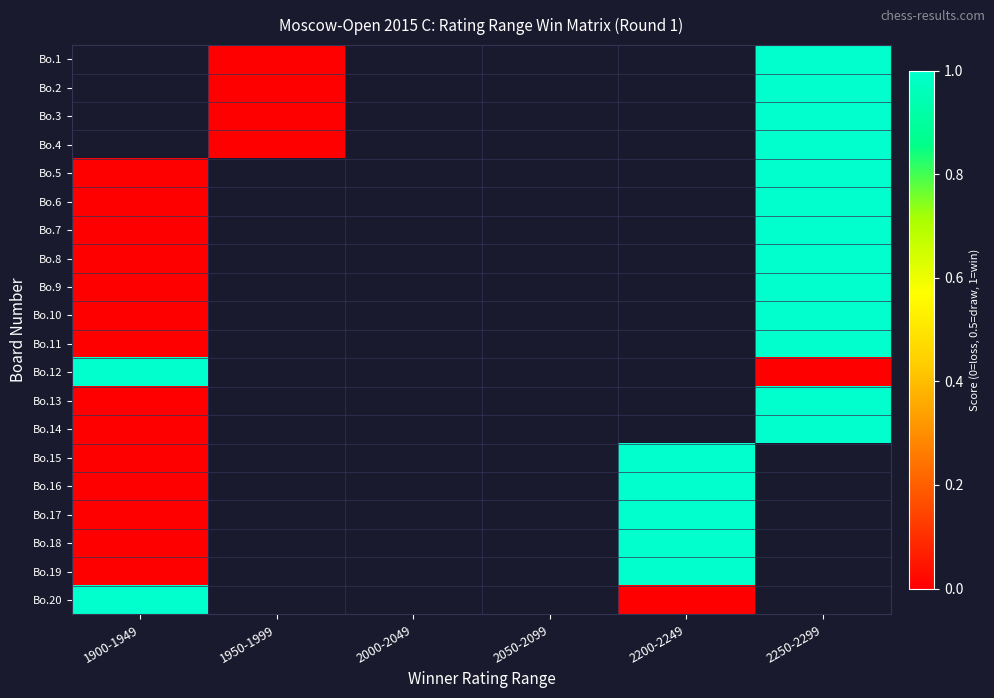

At which label is Bo.13 closest to 0?

1900-1949